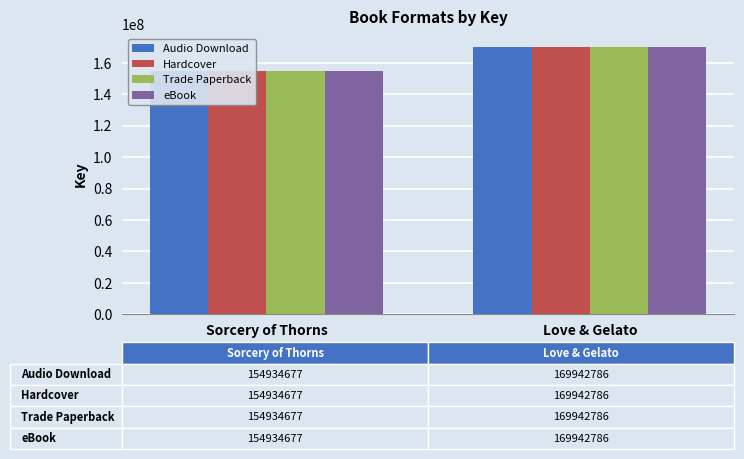

Count the number of data series in this chart.

4